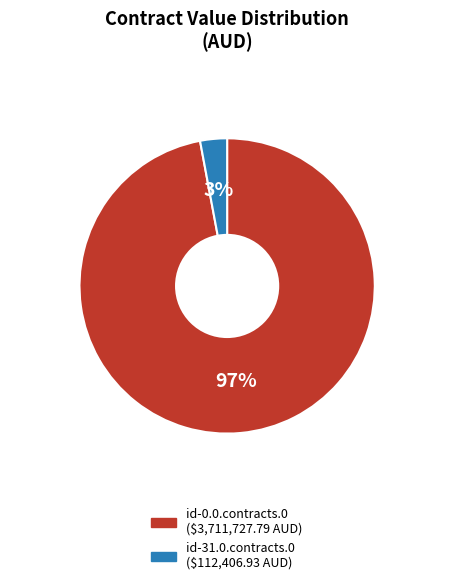

To the nearest percent, what is the difference between the largest and smallest slice percentages?

94%